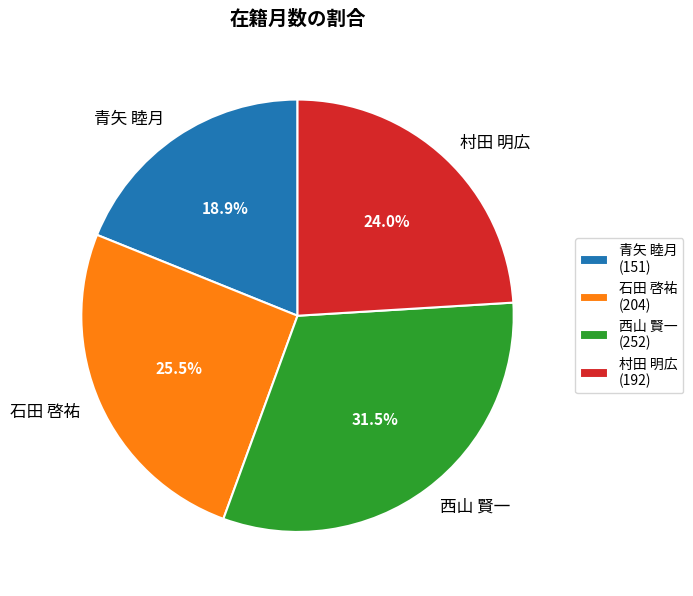

What portion of the pie excludes 西山 賢一?

68.5%